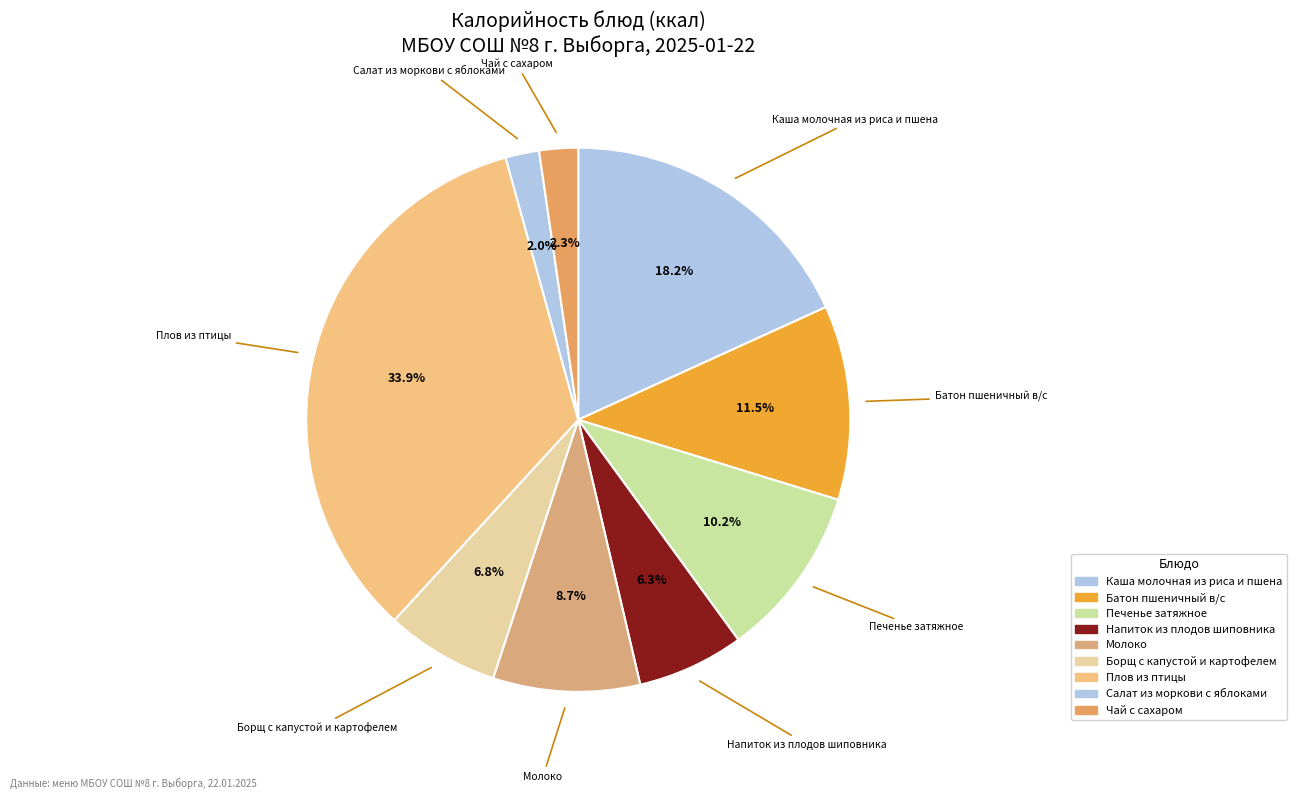

What is the change in value from Печенье затяжное to Борщ с капустой и картофелем?

-42.3